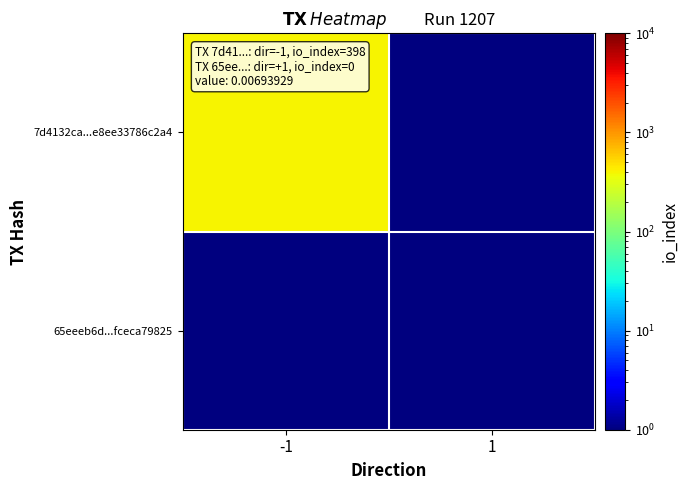

Which series changed the most between -1 and 1?

7d4132ca...e8ee33786c2a4